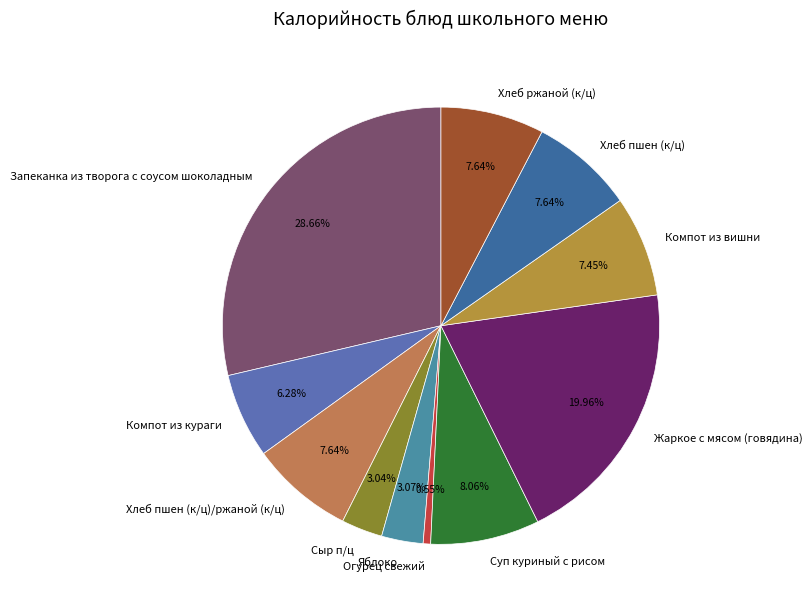

Which has a higher value, Сыр п/ц or Хлеб ржаной (к/ц)?

Хлеб ржаной (к/ц)